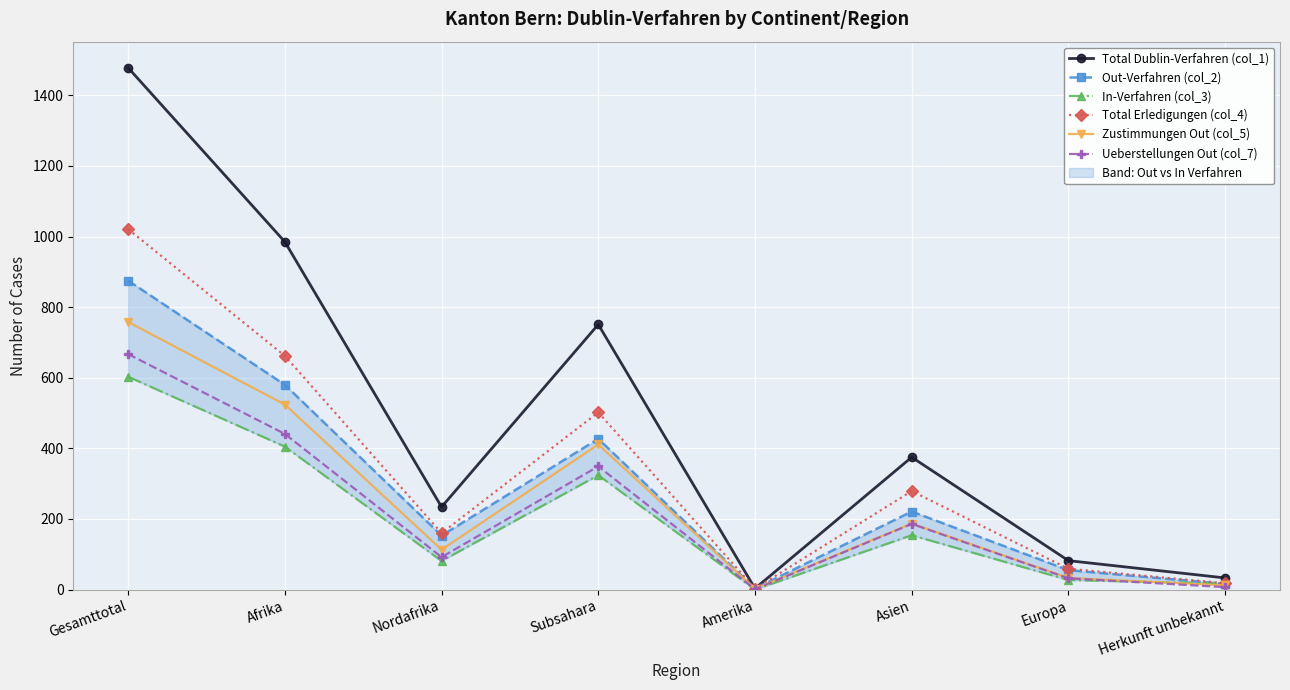

At which label does Out-Verfahren (col_2) reach its minimum?

Amerika